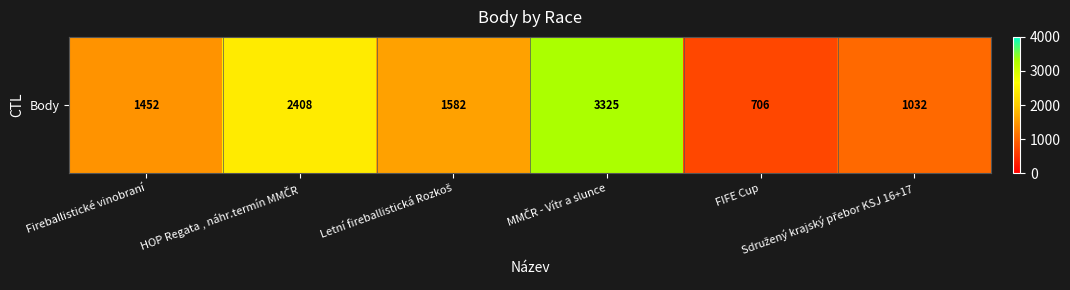

What is the ratio of the value at Letní fireballistická Rozkoš to the value at FIFE Cup?

2.2